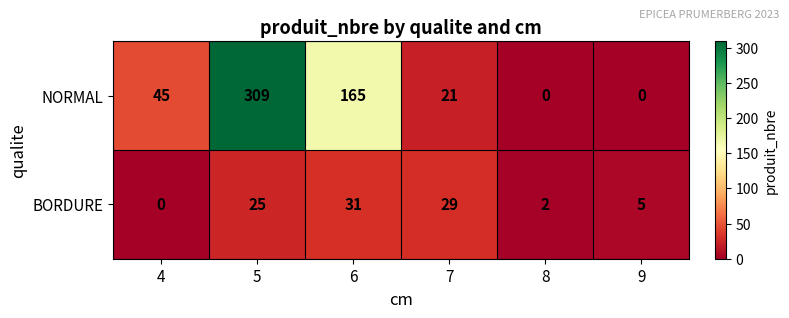

Where is NORMAL nearest to the value 154?

6